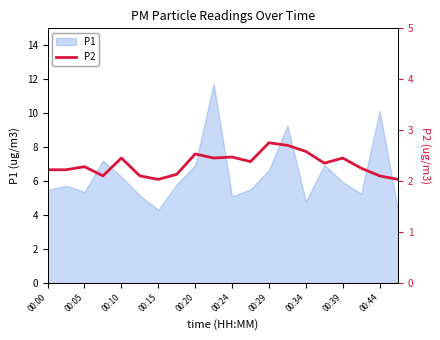

True or false: P1 has a value of 6.7 at 00:29.

True